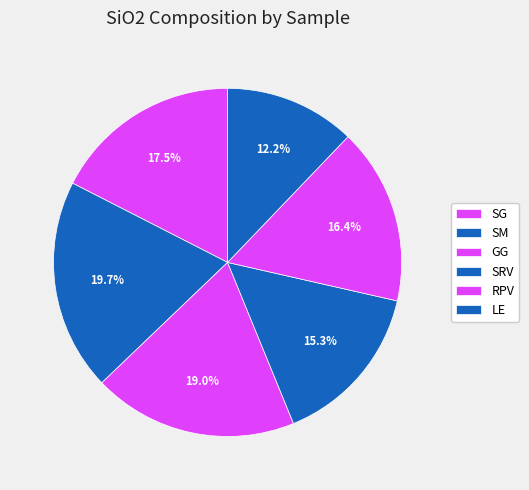

What percentage do SG and SM together represent?

37.2%